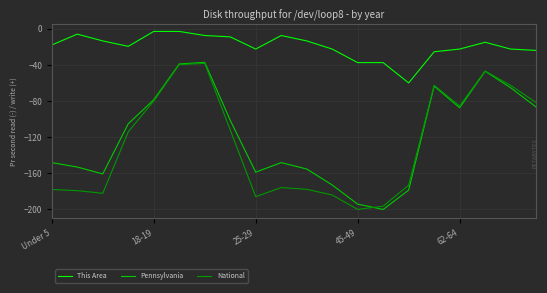

True or false: Pennsylvania and This Area intersect in this chart.

False